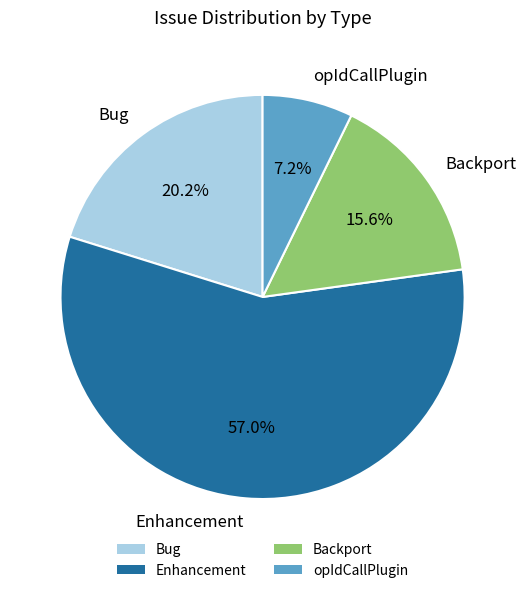

Which category has the smallest portion of the pie?

opIdCallPlugin